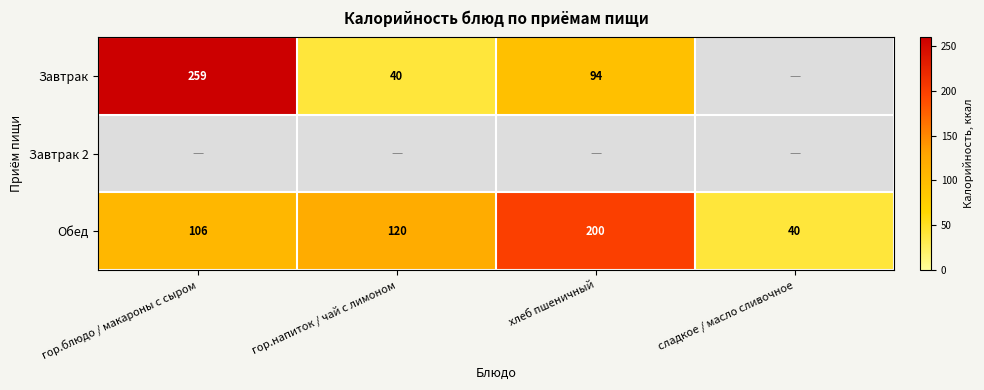

What is the sum of the Обед values at гор.напиток / чай с лимоном and гор.блюдо / макароны с сыром?

226